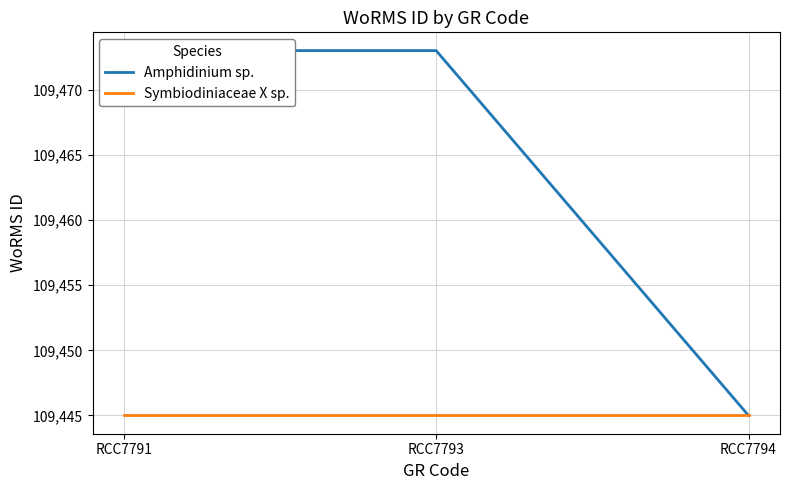

What is the maximum value shown in the chart?

109473